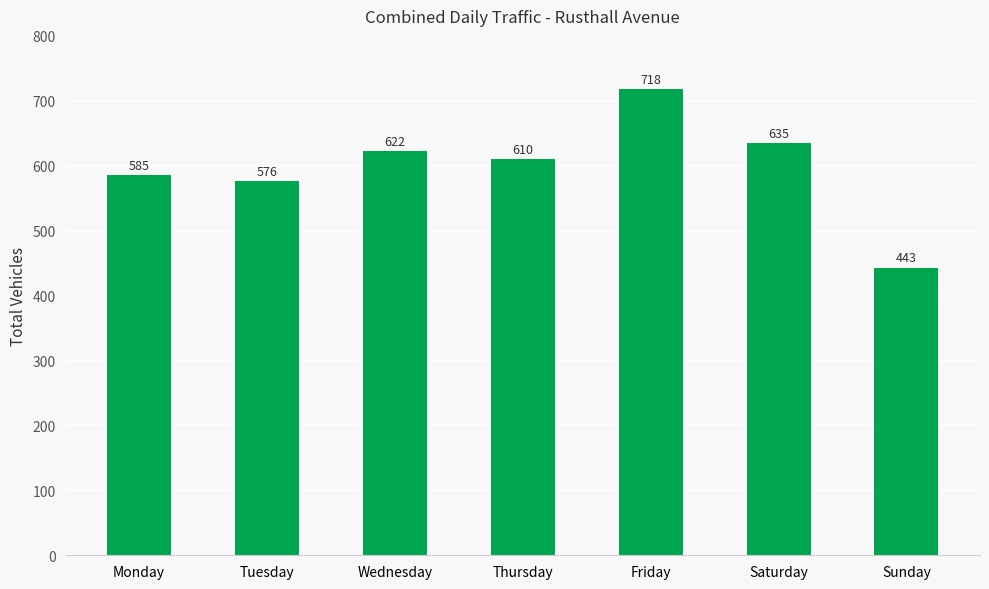

List the labels in order of value, smallest first.

Sunday, Tuesday, Monday, Thursday, Wednesday, Saturday, Friday